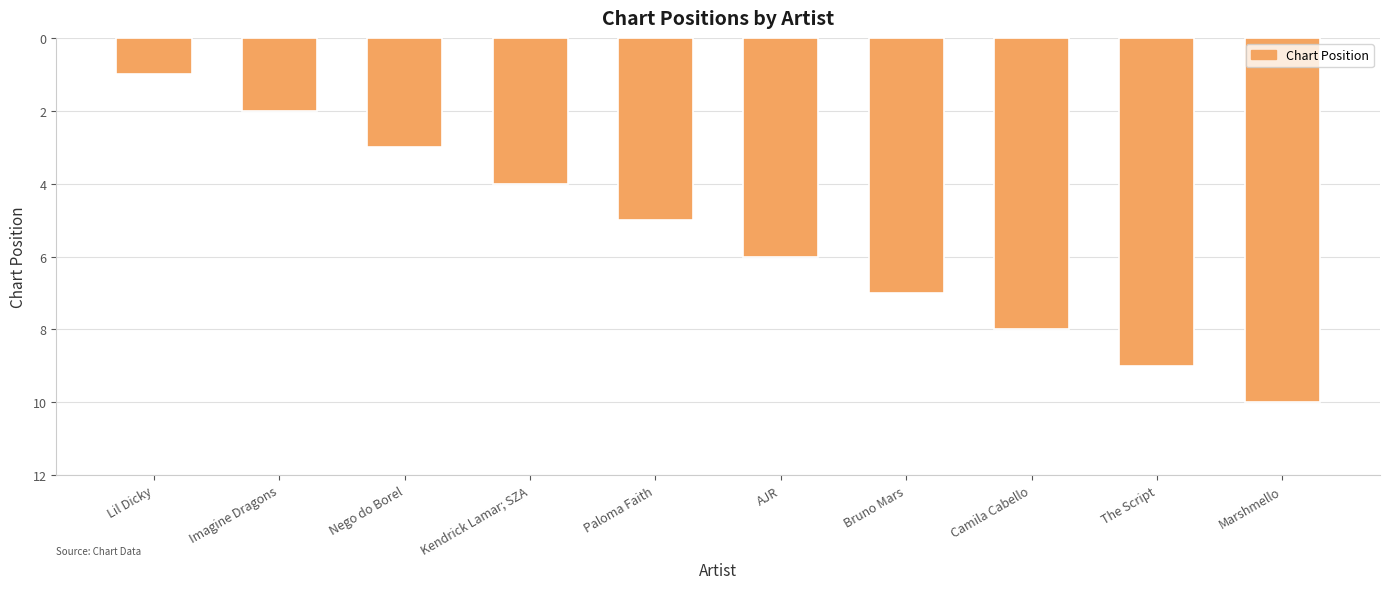

What is the label of the 2nd bar from the left?

Imagine Dragons